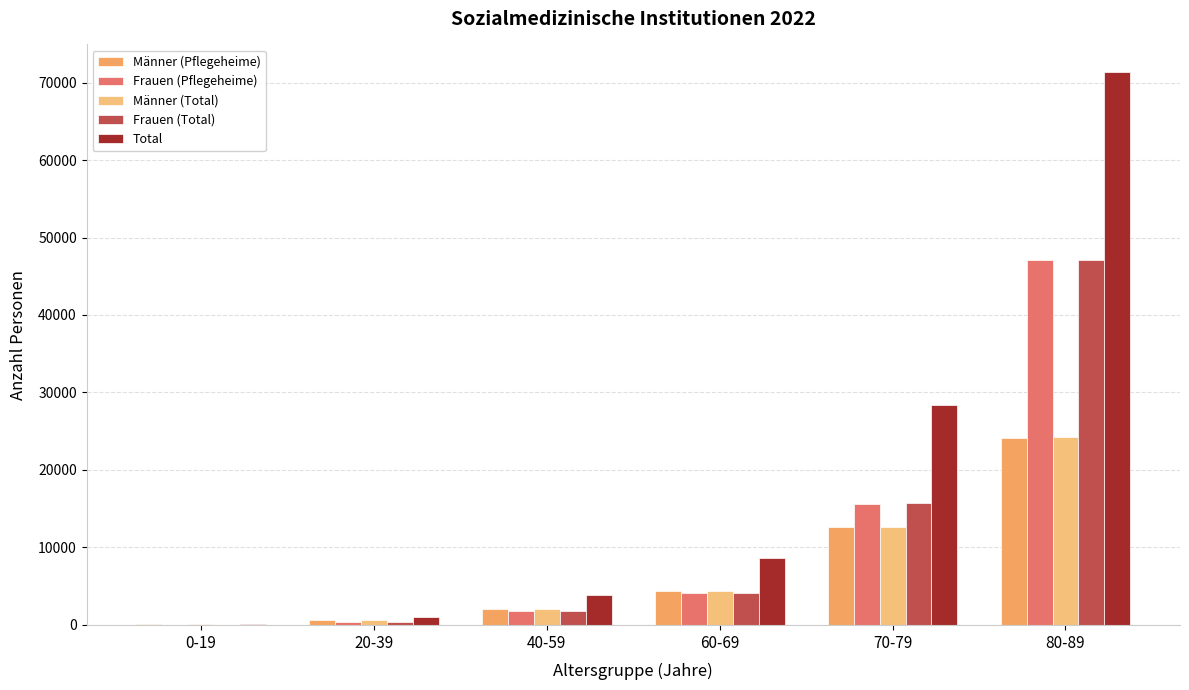

Between 20-39 and 40-59, which series saw the biggest shift?

Total